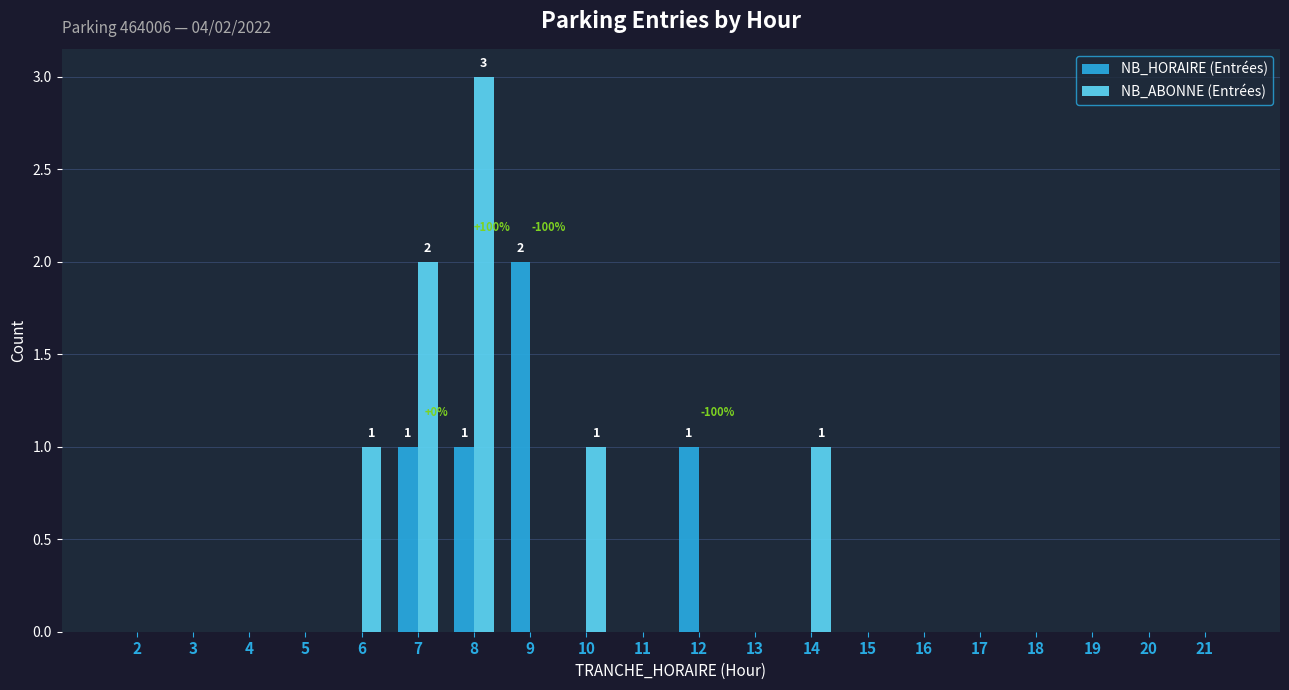

What is the maximum value for NB_ABONNE (Entrées)?

3